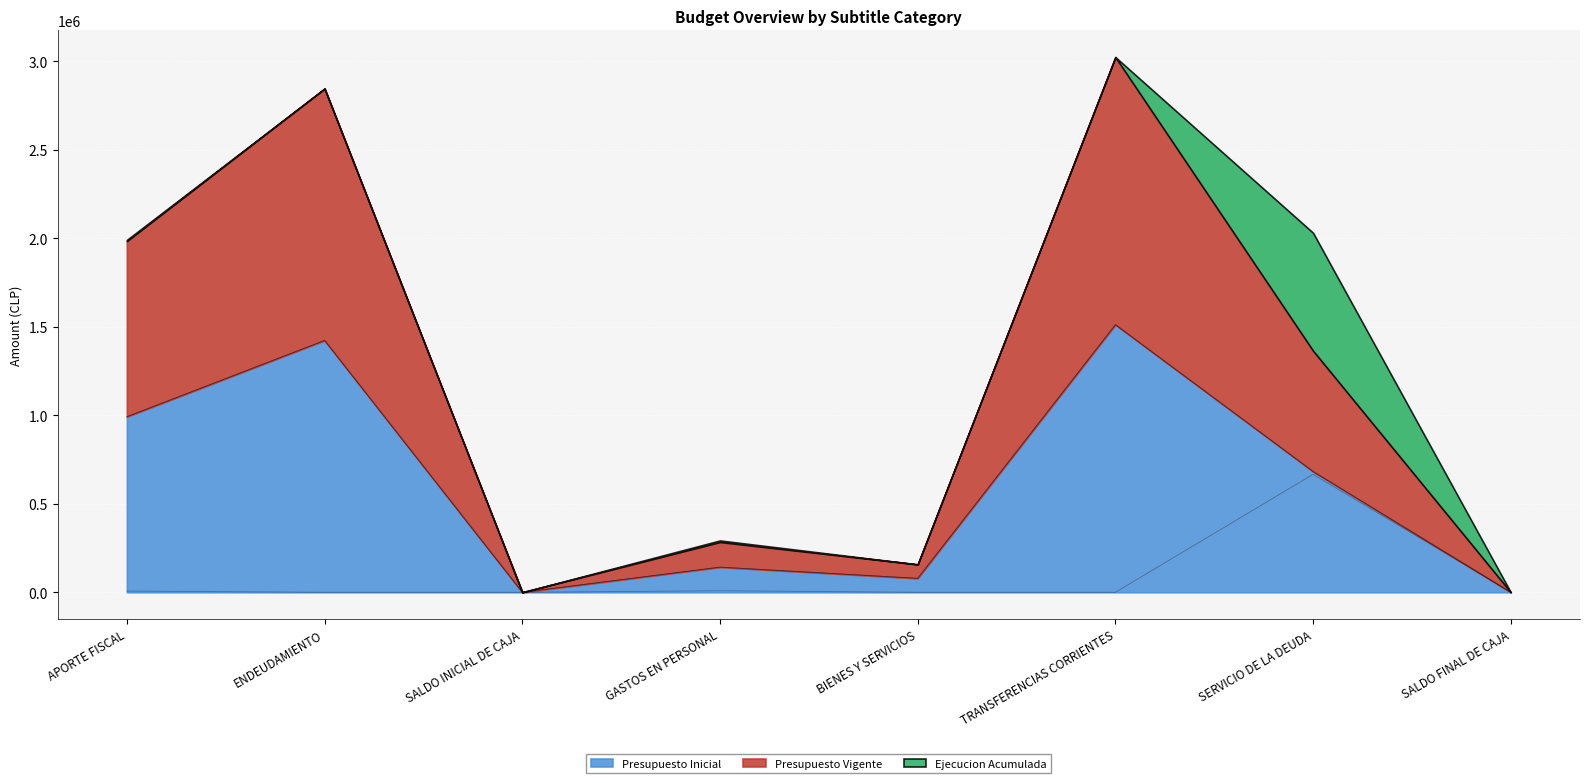

Is it true that Presupuesto Inicial equals 992355 at APORTE FISCAL?

True